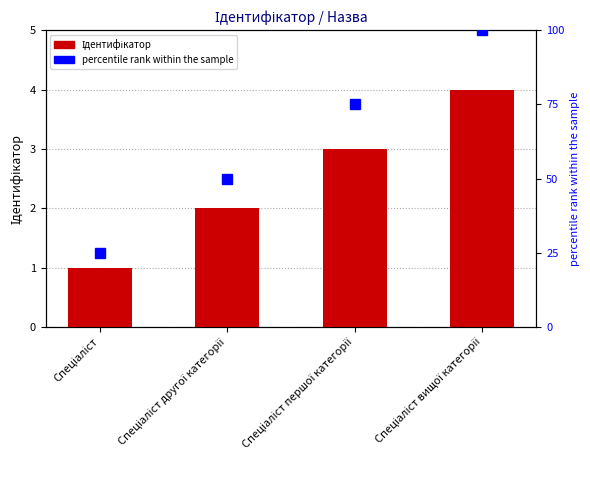

Which has a higher value, Спеціаліст другої категорії or Спеціаліст вищої категорії?

Спеціаліст вищої категорії